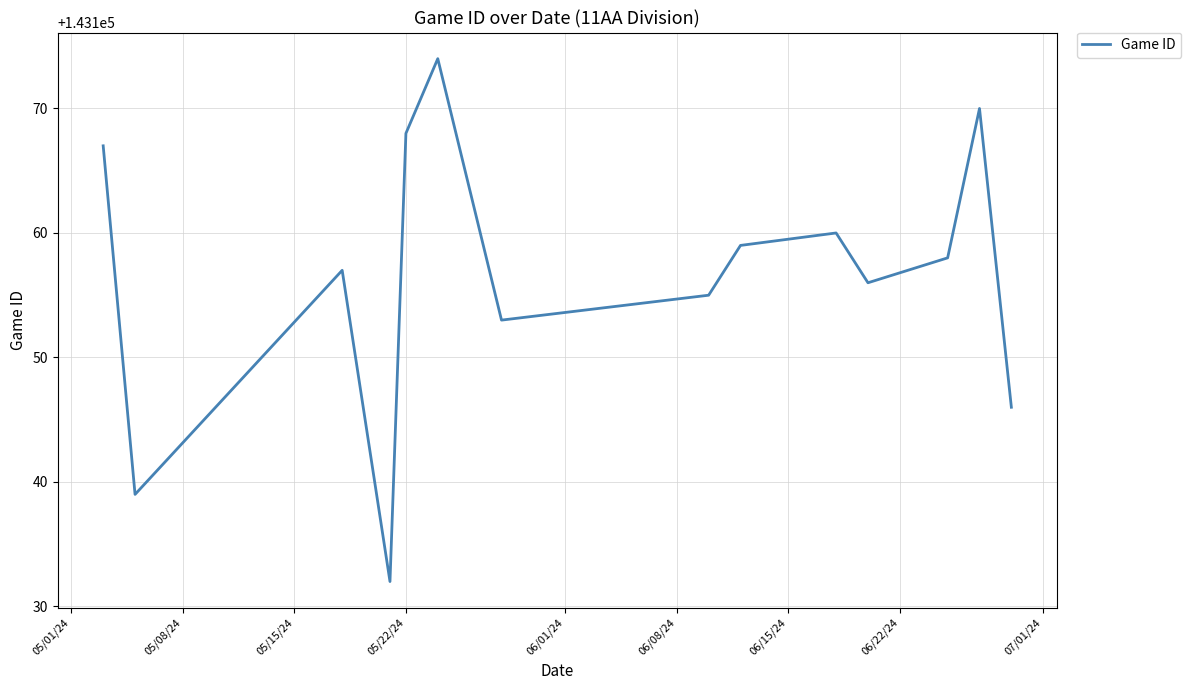

How many interior local valleys (lower than both neighbors) does the data have?

4